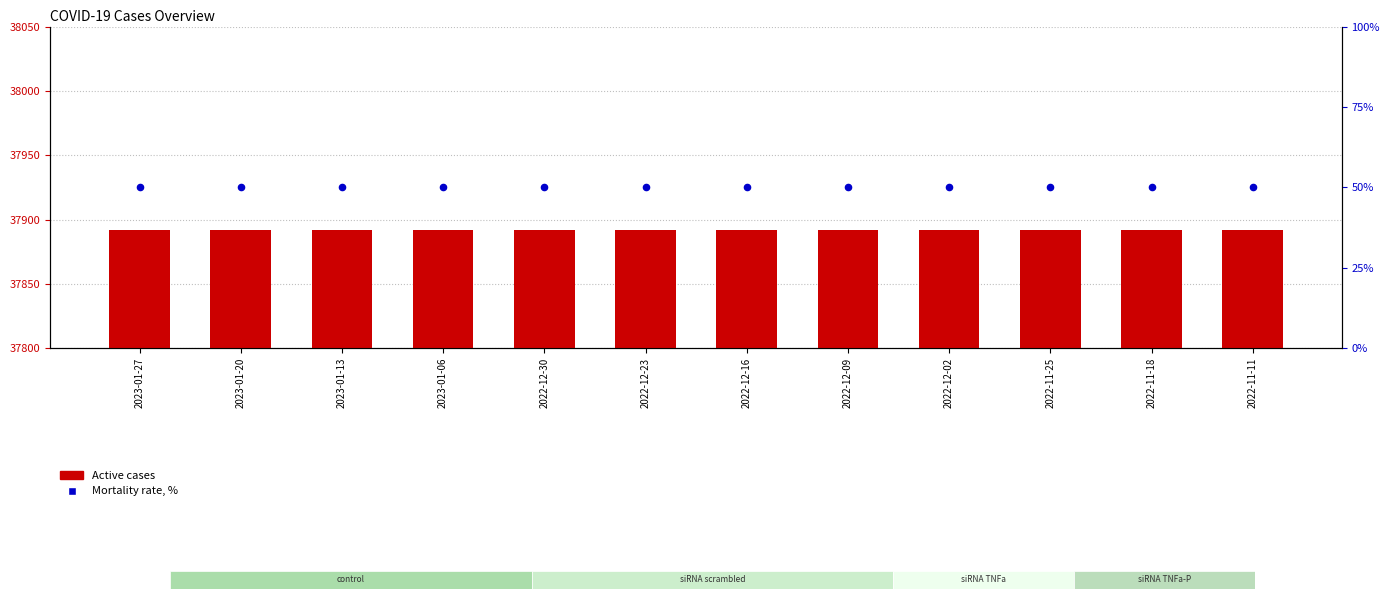

Which series reaches the minimum Y coordinate?

Mortality rate, %